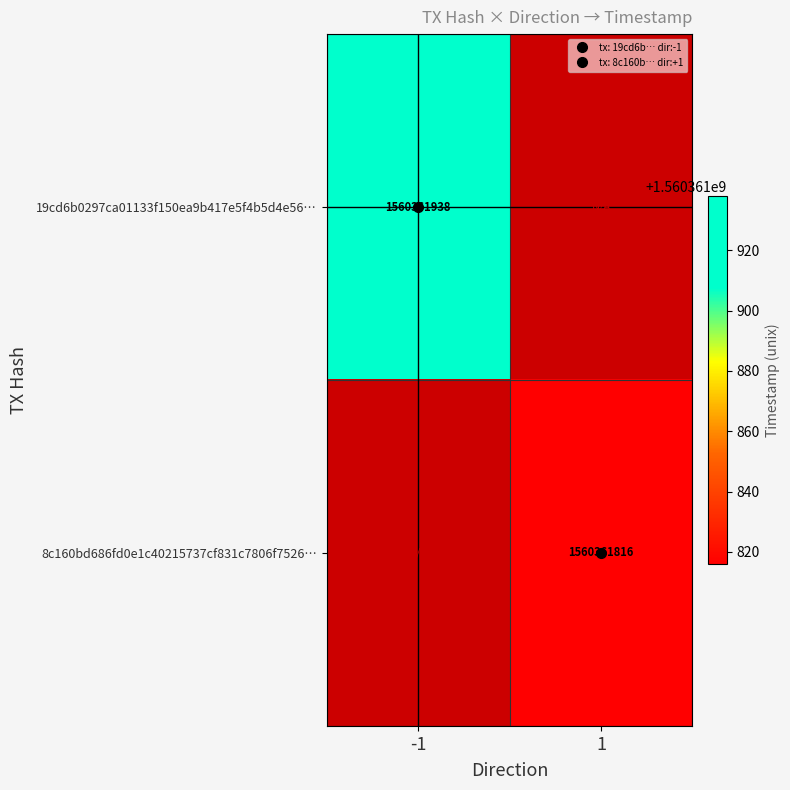

At which label does 19cd6b0297ca01133f150ea9b417e5f4b5d4e56 reach its peak?

-1